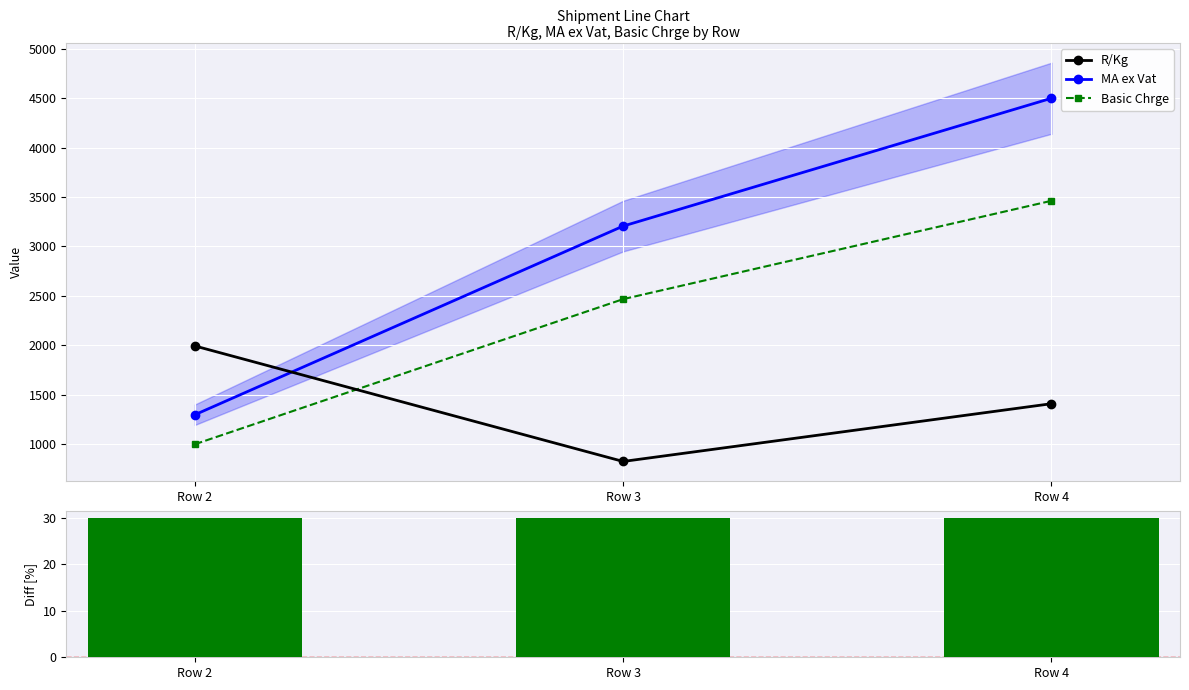

Reading left to right, list all the values displayed in this chart.

R/Kg: Row 2=1992.0	Row 3=822.0	Row 4=1407.0
MA ex Vat: Row 2=1294.8	Row 3=3205.8	Row 4=4500.6
Basic Chrge: Row 2=996.0	Row 3=2466.0	Row 4=3462.0
(MA ex Vat - Basic Chrge)/Basic Chrge [%]: Row 2=30.0	Row 3=30.0	Row 4=30.0